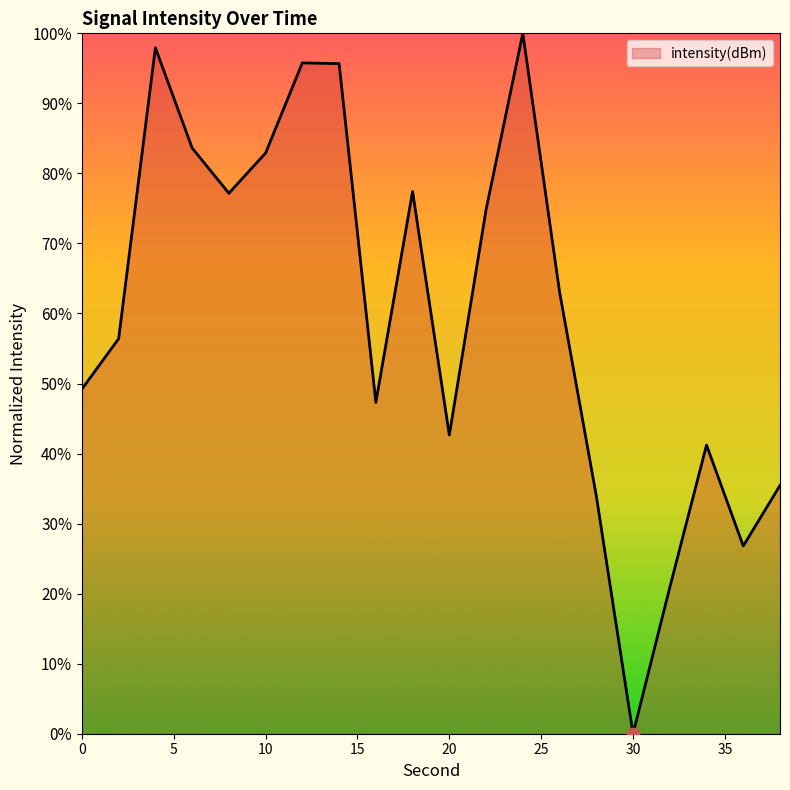

What is the greatest value displayed?

100.0